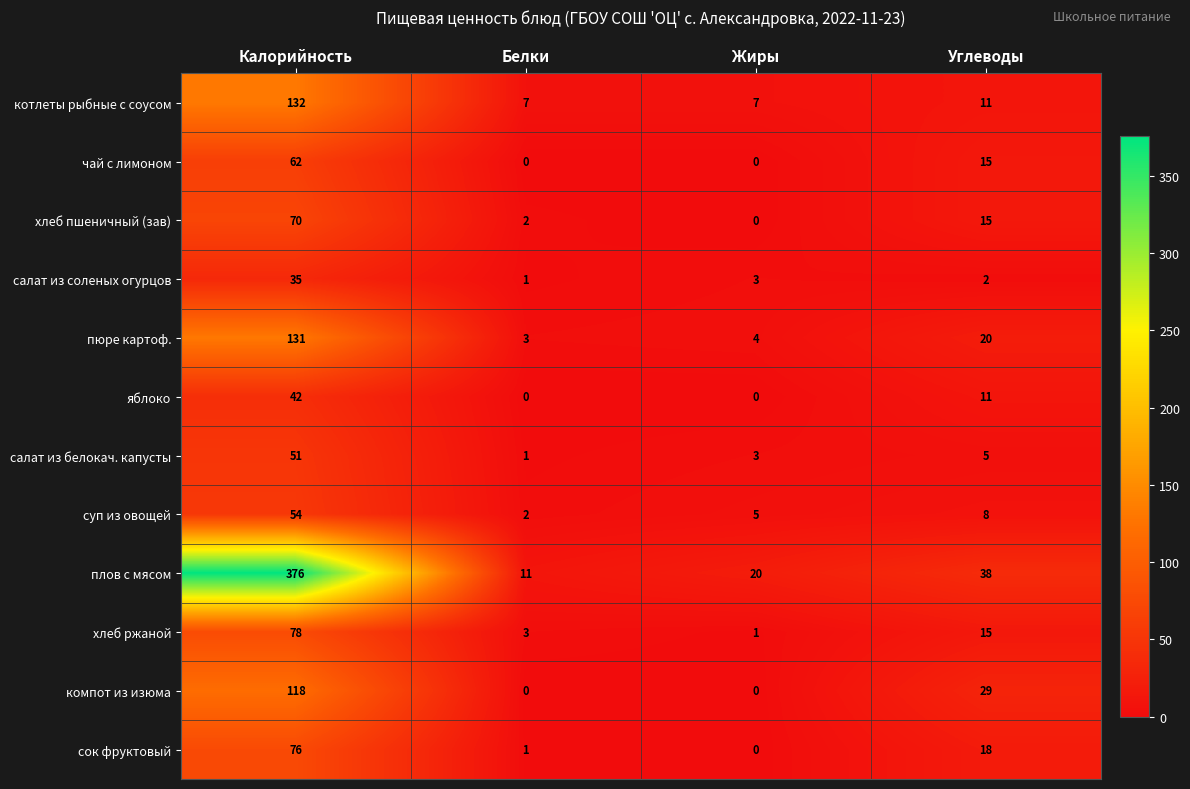

What is the maximum value shown in the chart?

376